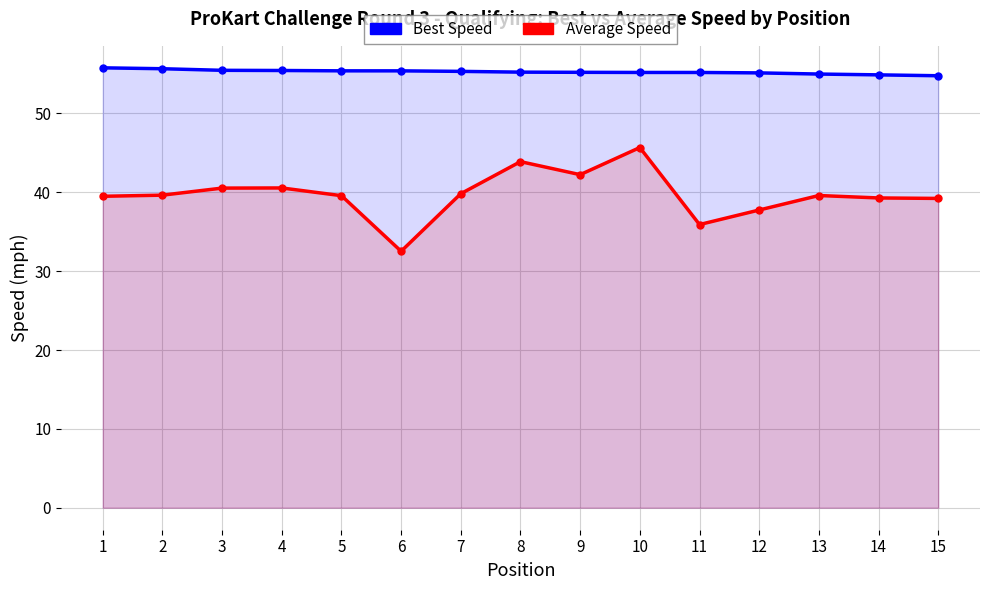

What is the maximum value shown in the chart?

55.8